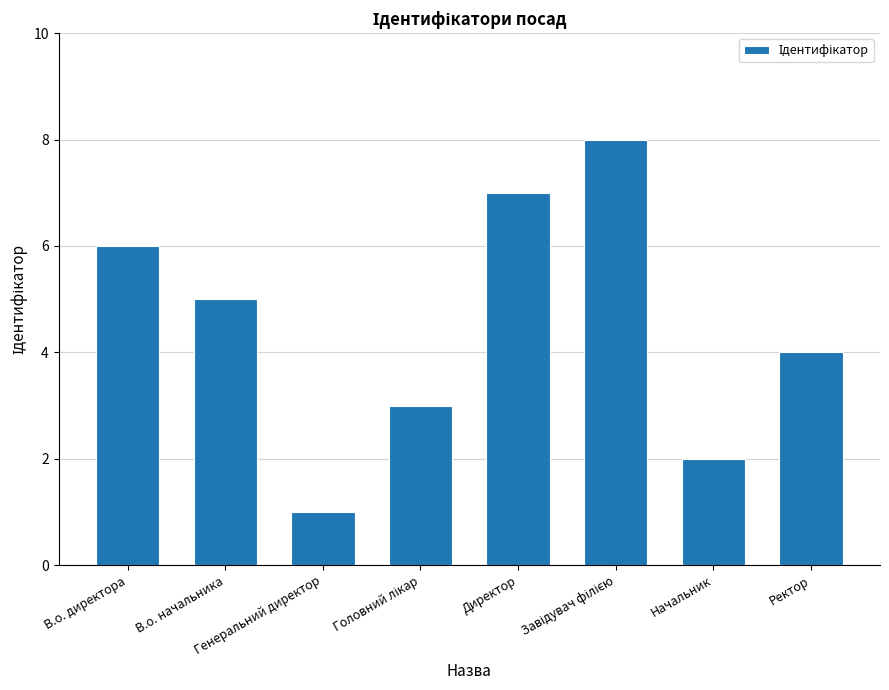

What is the sum of all values?

36